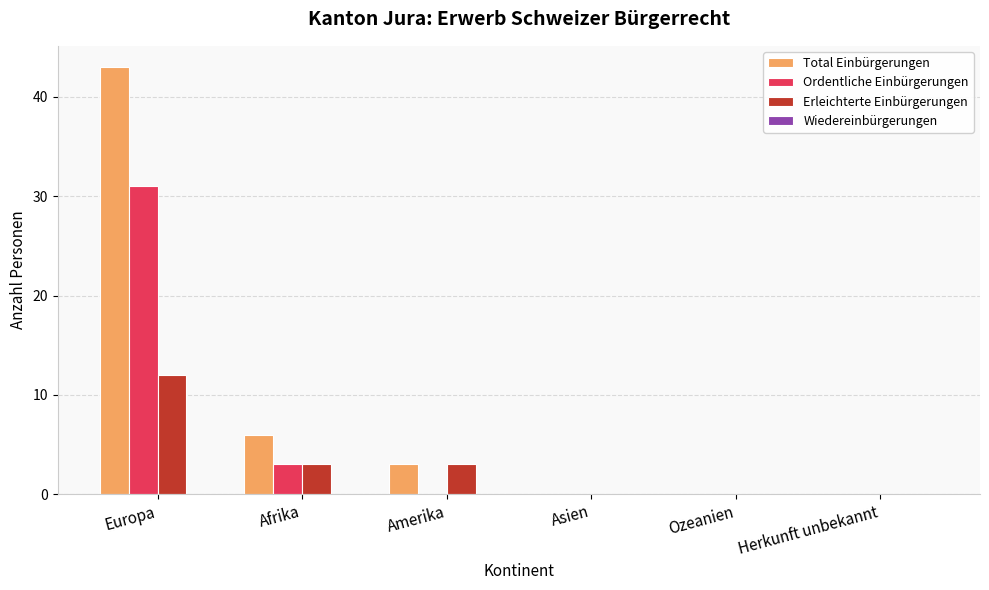

Between Afrika and Asien, which series saw the biggest shift?

Total Einbürgerungen